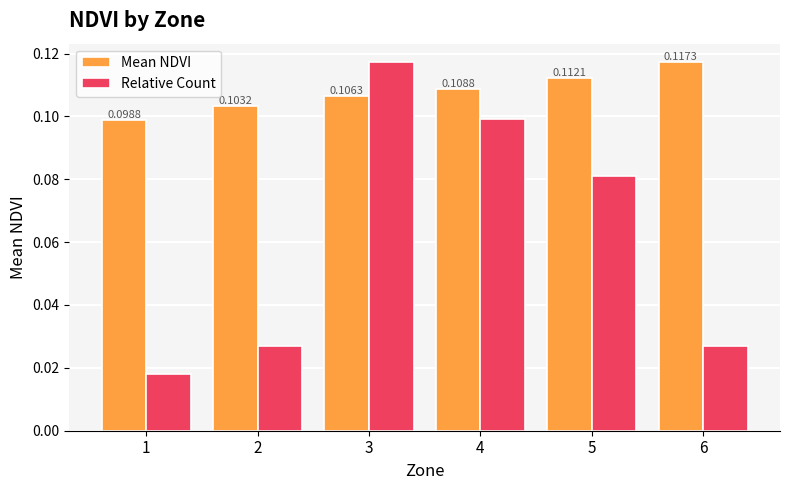

Where is Relative Count nearest to the value 0?

1